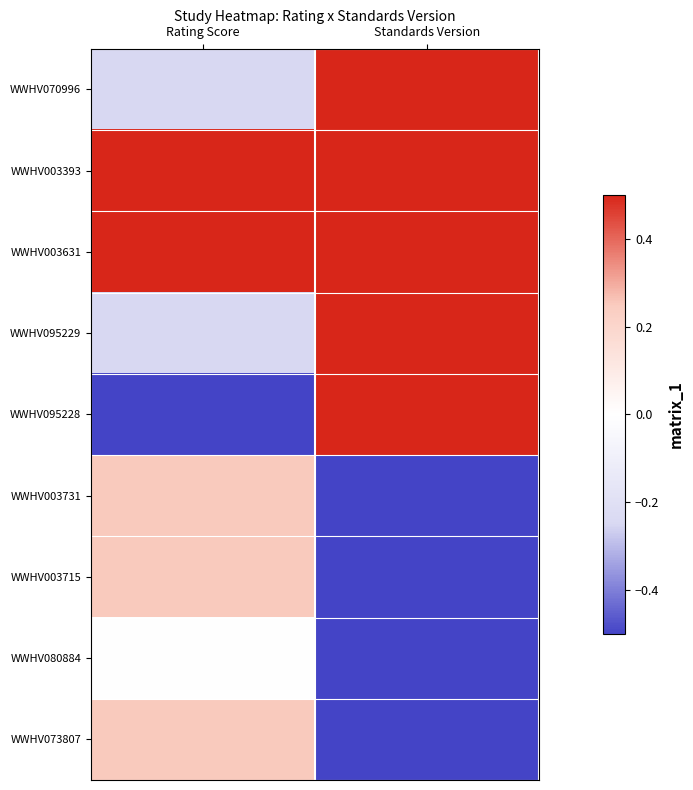

Which series has the largest range (max minus min)?

WWHV095228